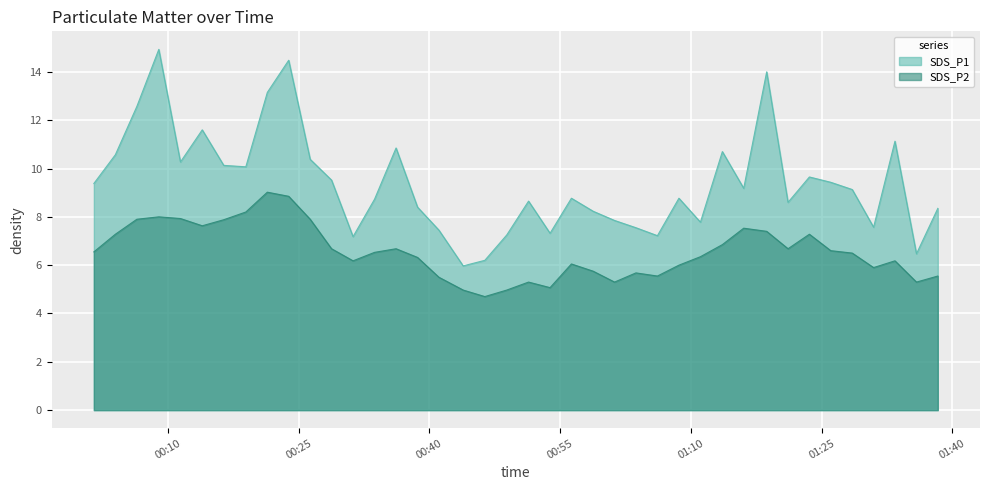

The SDS_P2 series shows 9.2 at 2022/08/25 00:31:15. True or false?

False